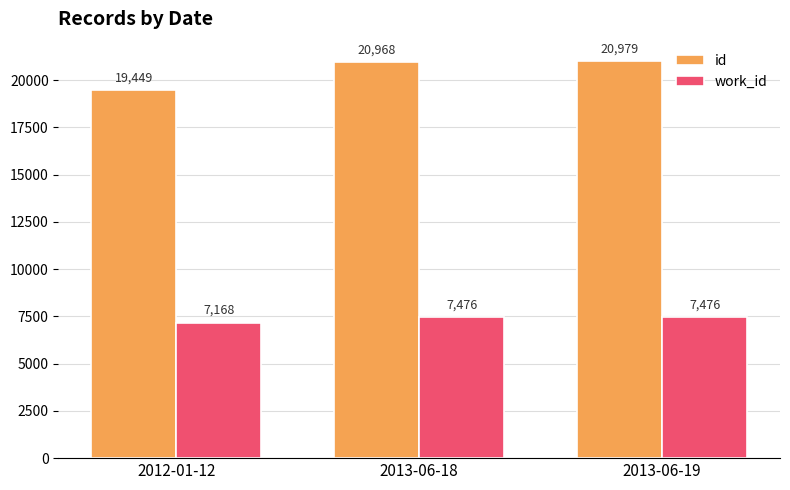

Does the chart contain any negative values?

No